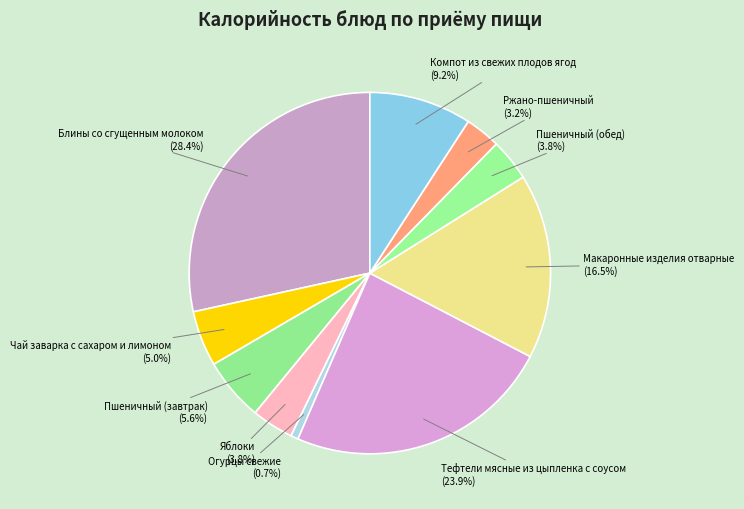

Do Чай заварка с сахаром и лимоном and Огурцы свежие together represent more than half of the pie?

No